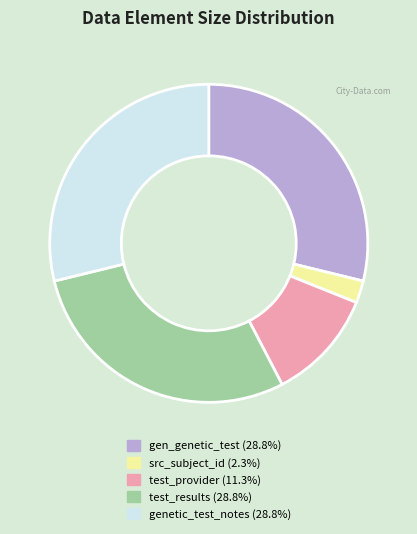

Approximately how many times larger is the value at test_provider compared to src_subject_id?

5.0